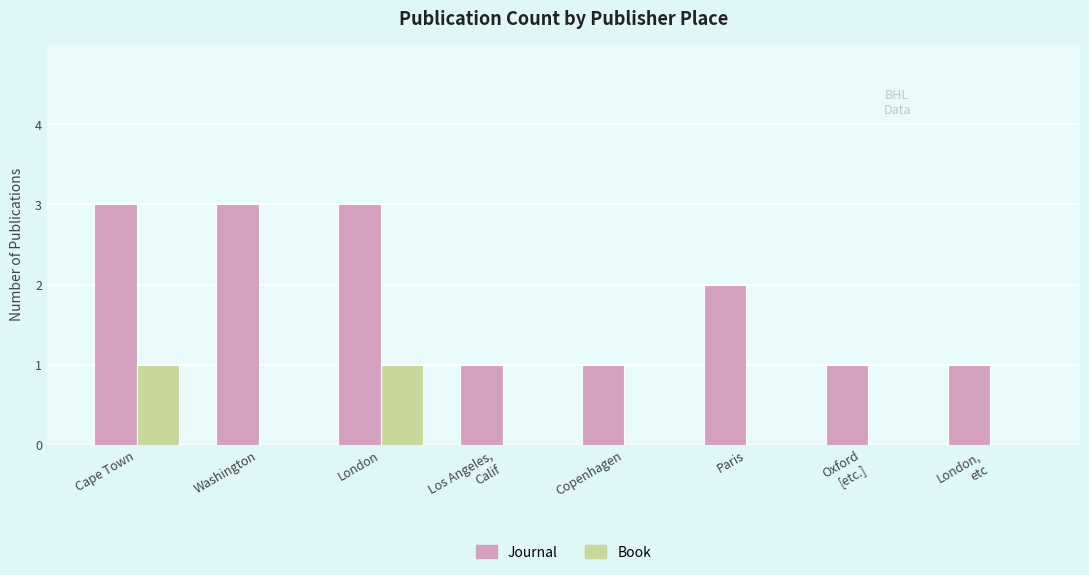

Reading left to right, list all the values displayed in this chart.

Journal: Cape Town=3	Washington=3	London=3	Los Angeles,
Calif=1	Copenhagen=1	Paris=2	Oxford
[etc.]=1	London,
etc=1
Book: Cape Town=1	Washington=0	London=1	Los Angeles,
Calif=0	Copenhagen=0	Paris=0	Oxford
[etc.]=0	London,
etc=0